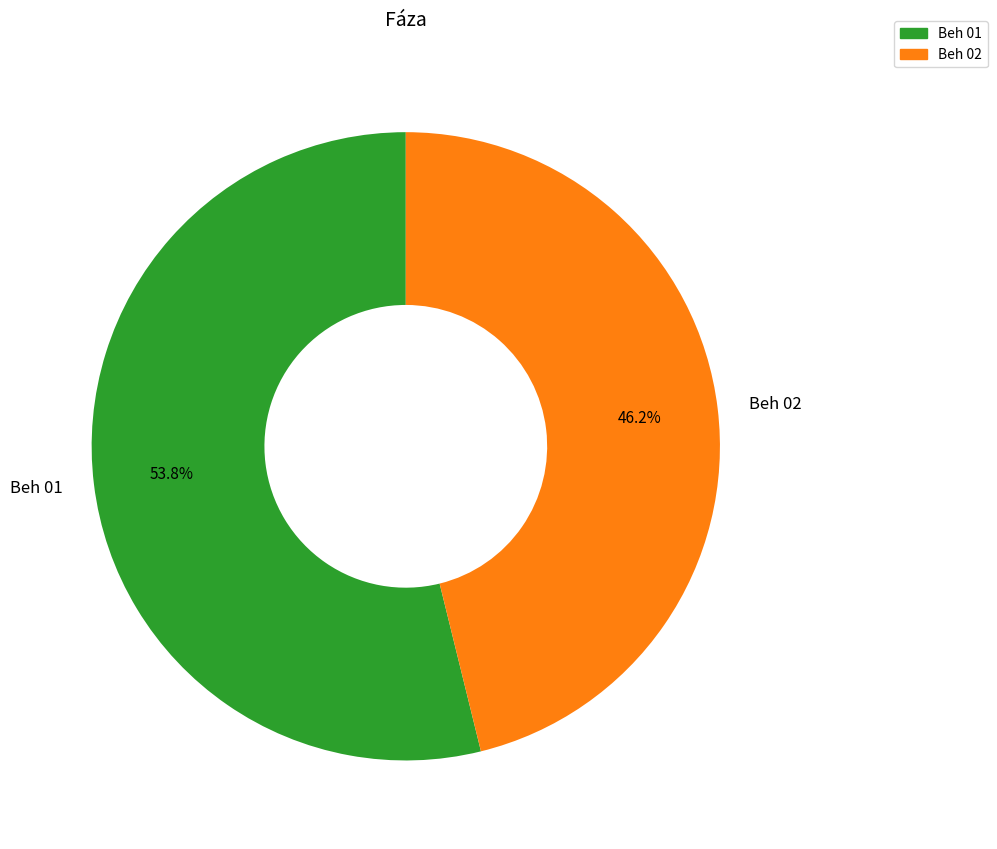

To the nearest percent, what is the combined percentage of Beh 02 and Beh 01?

100%